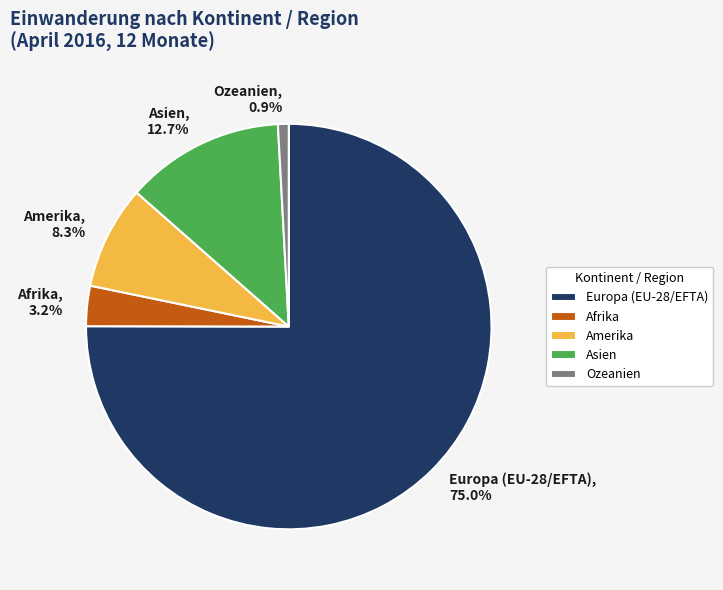

How many segments does this pie chart have?

5